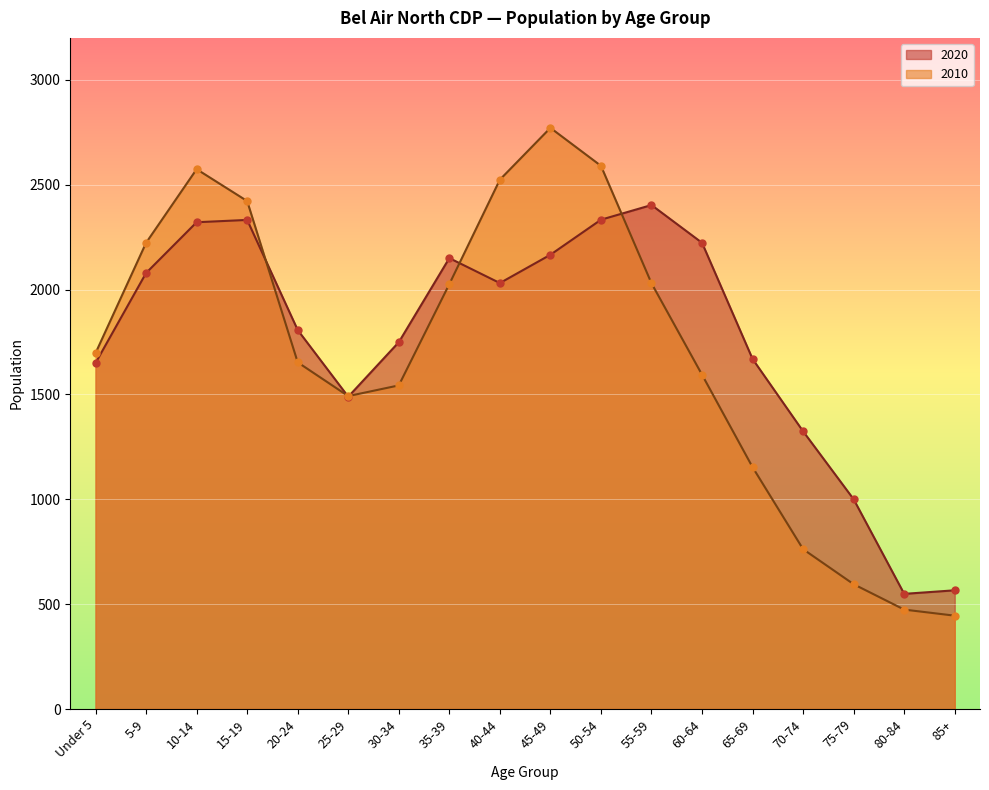

Which series has the largest total across all categories?

2020